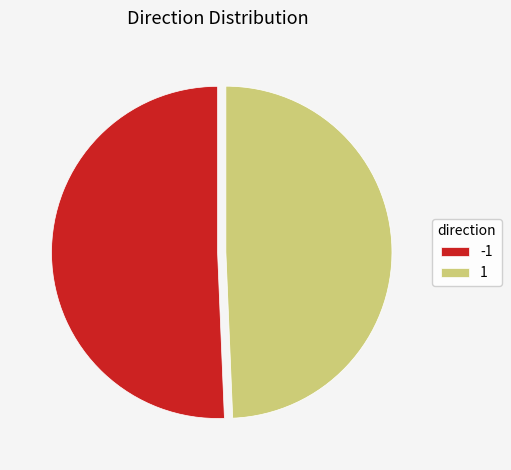

Is the sum of 1 and -1 greater than half?

Yes